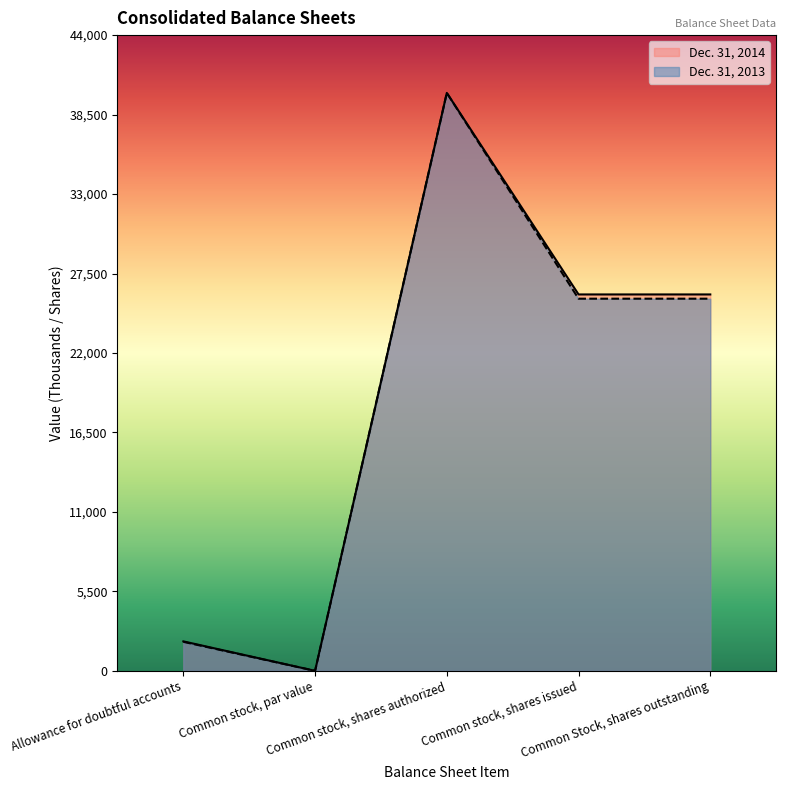

What is the greatest value displayed?

40000